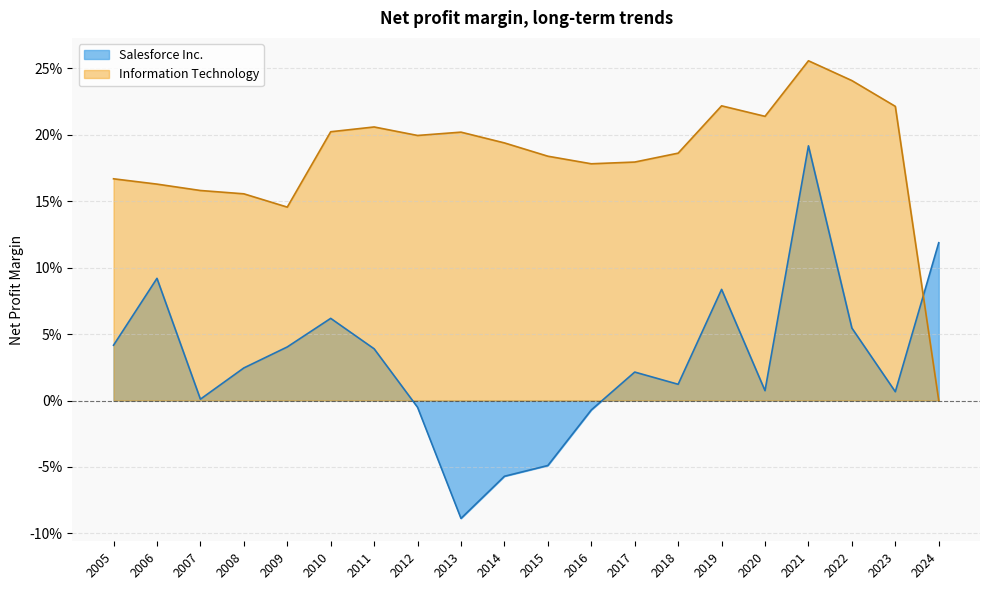

What is the difference between the maximum and second lowest values in the Information Technology series?

0.1